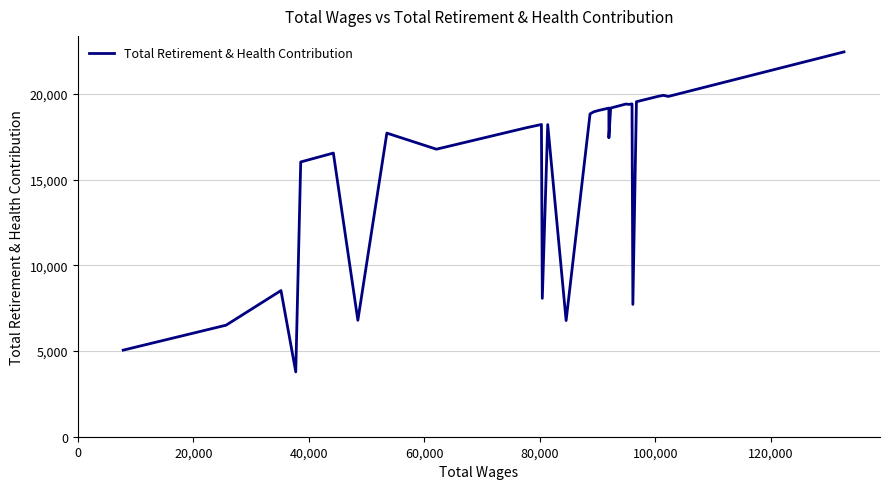

How many series are shown in this chart?

1